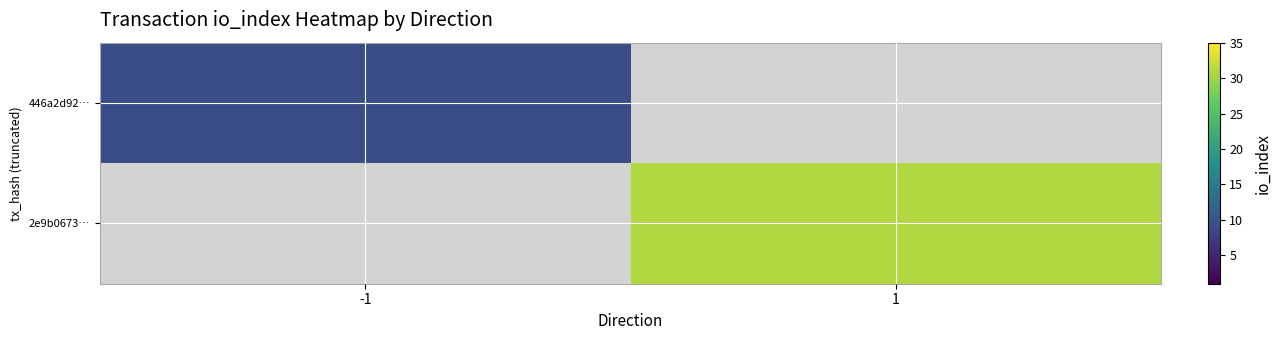

Which series has the largest range (max minus min)?

446a2d92…